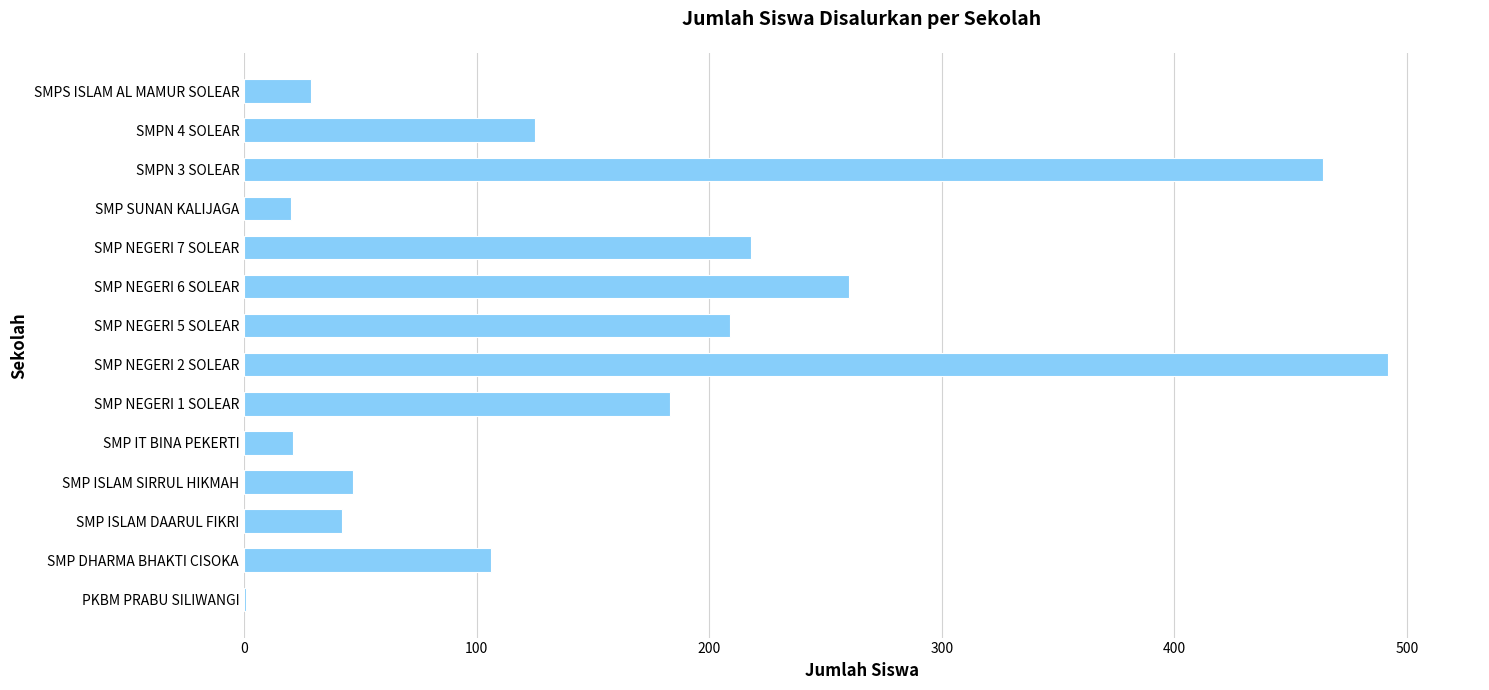

True or false: the data shows 73 at SMP ISLAM SIRRUL HIKMAH.

False